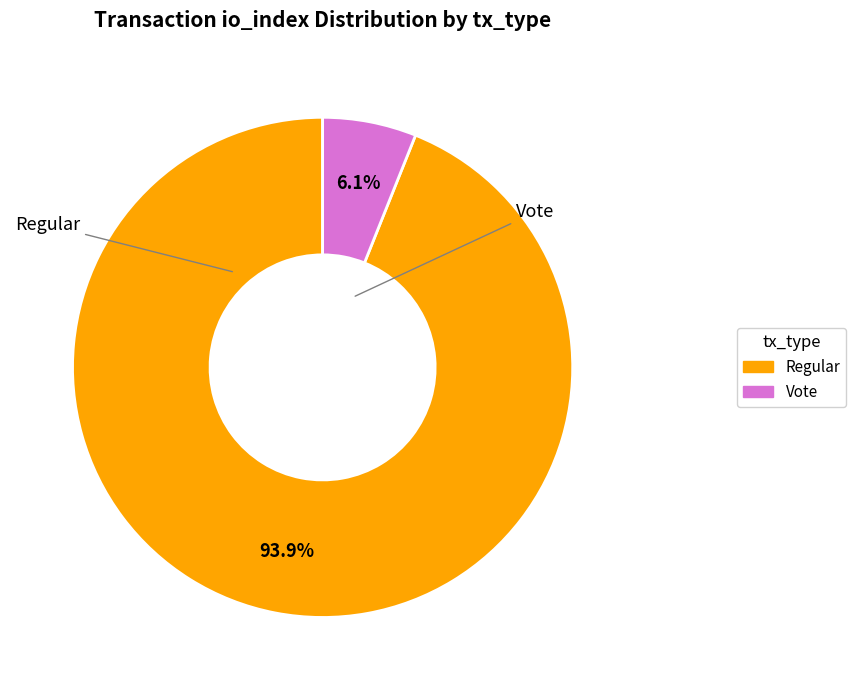

Is there any slice that represents more than half of the pie?

Yes